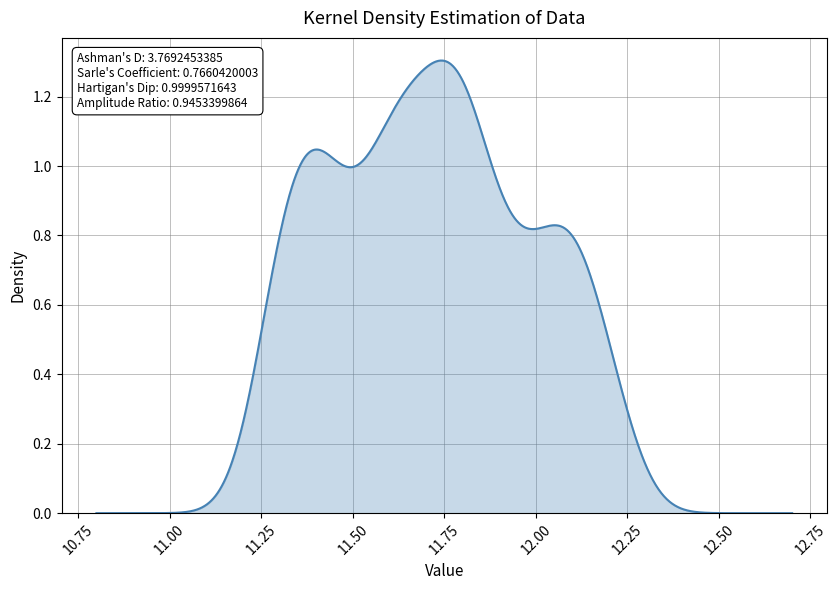

Count the number of data series in this chart.

1